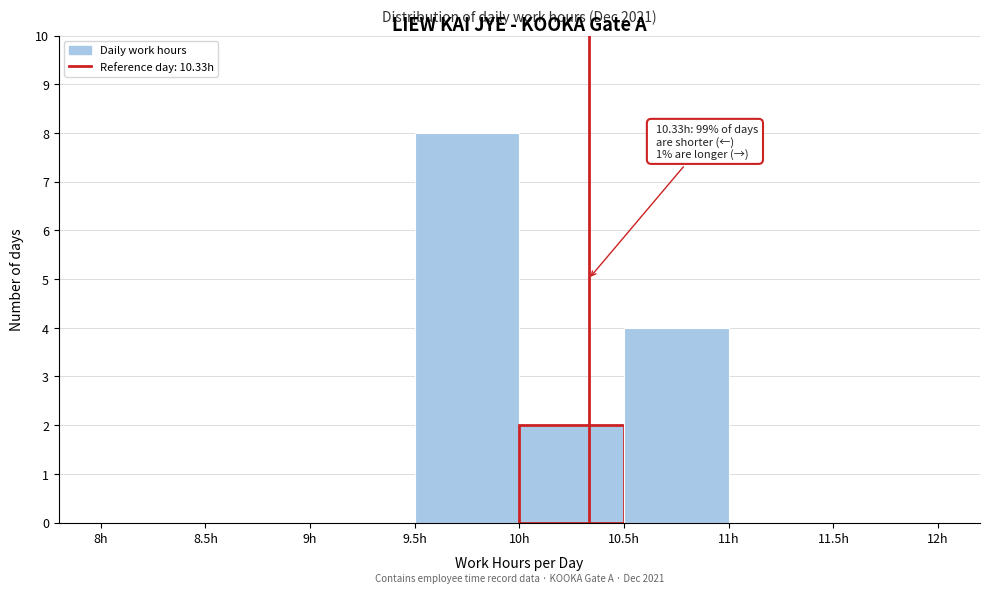

Over which range of the x-axis is the bar tallest?

9.5 to 10.0